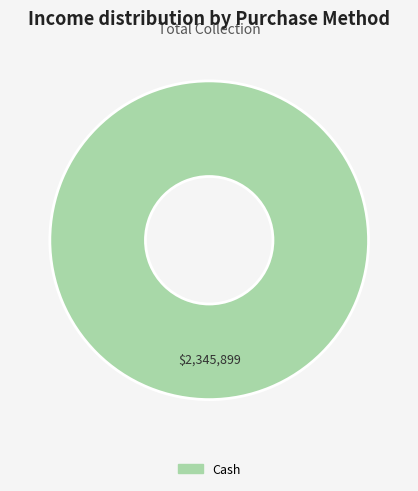

Is there a majority slice in this chart?

Yes